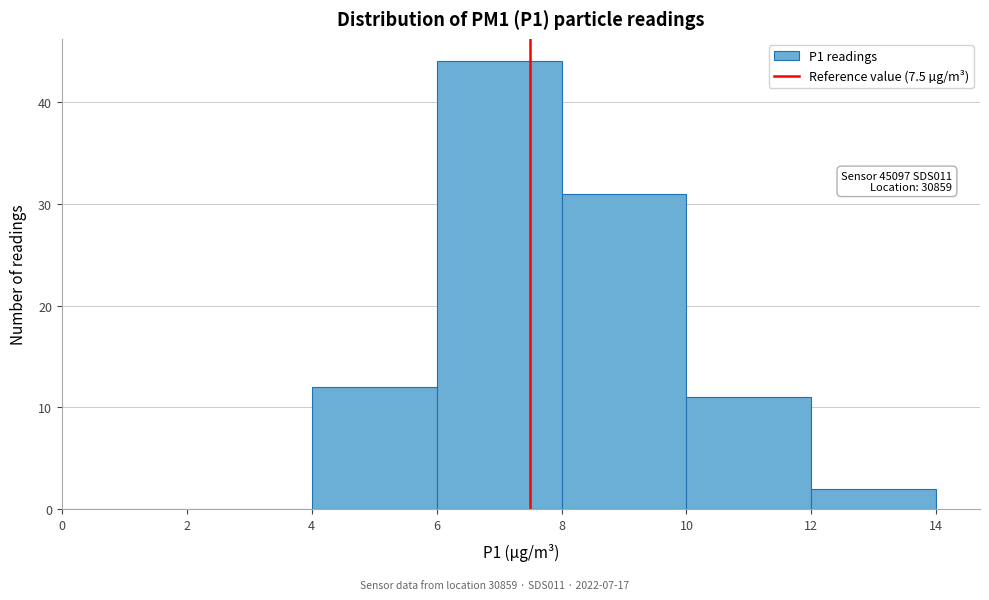

Which range on the x-axis has the tallest bar?

6 to 8